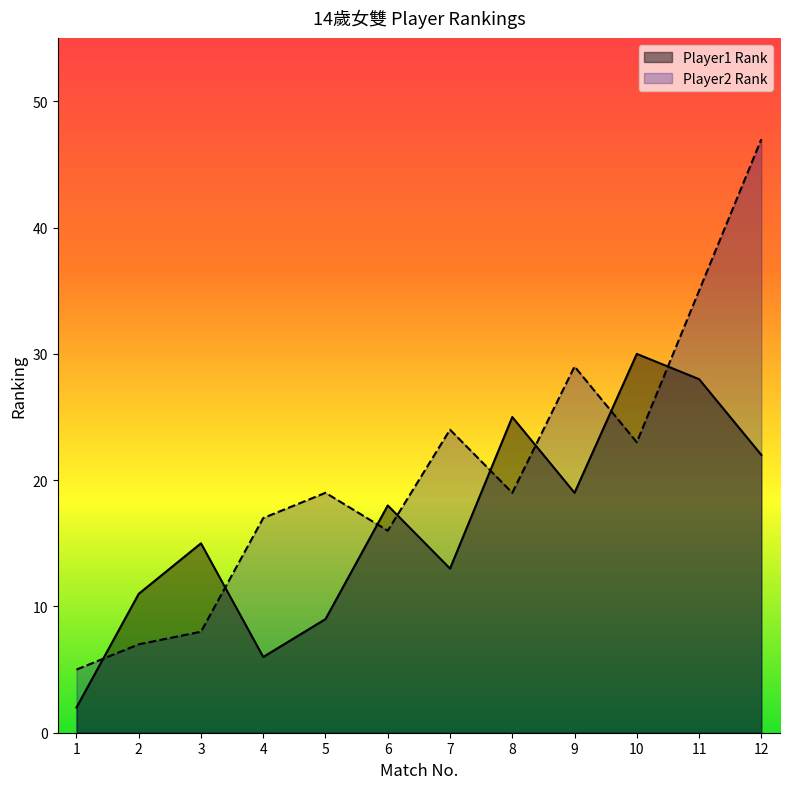

Between 9 and 7, which is larger?

9